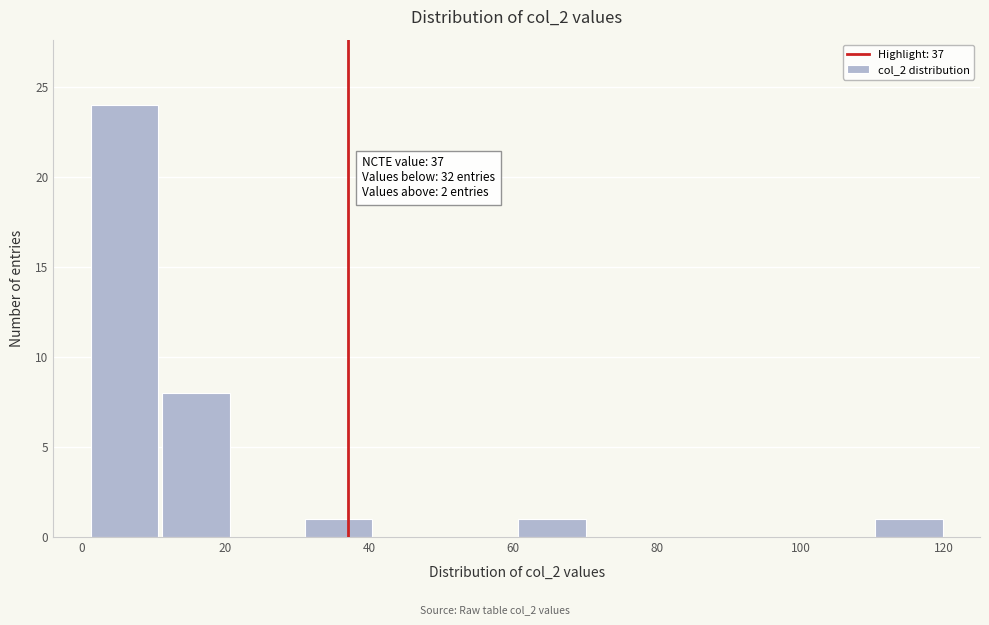

Which range on the x-axis has the tallest bar?

2 to 10